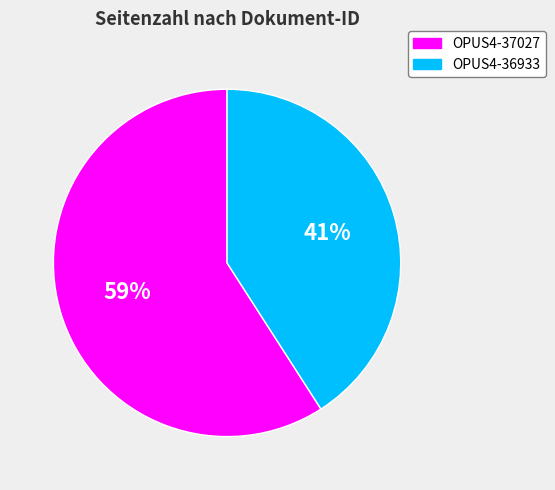

Which has a higher value, OPUS4-36933 or OPUS4-37027?

OPUS4-37027